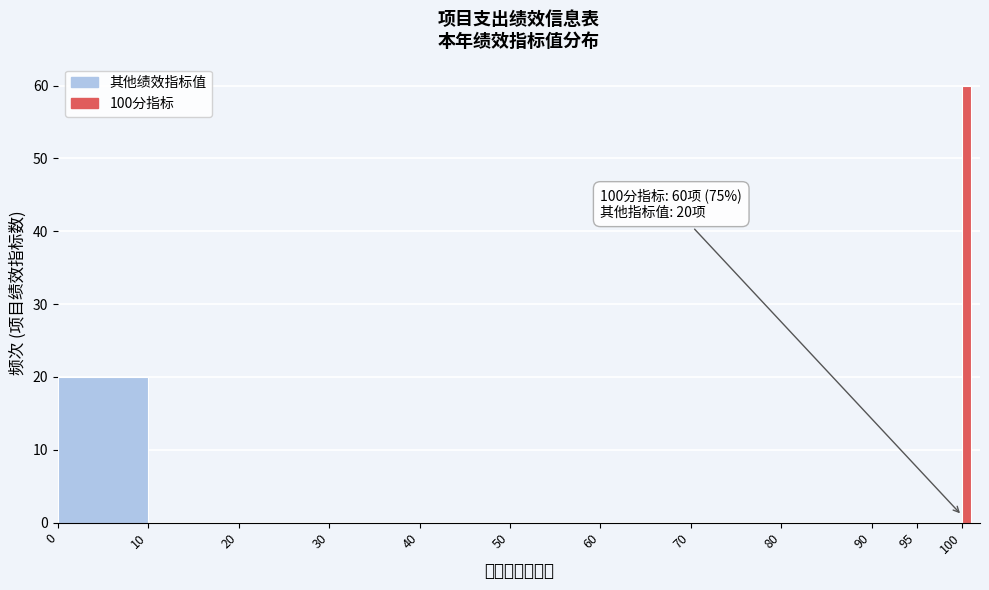

Around what value on the x-axis is the tallest bar? Give the approximate position of its centre, as read against the axis.

100.5